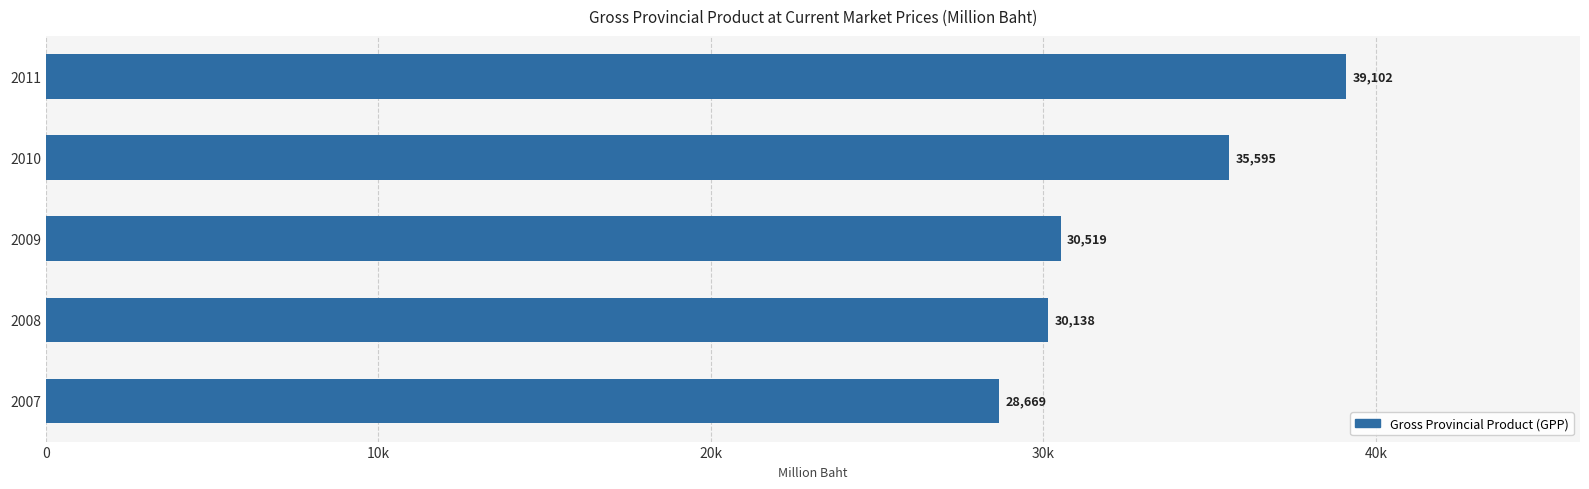

Rank the categories by value from highest to lowest.

2011, 2010, 2009, 2008, 2007